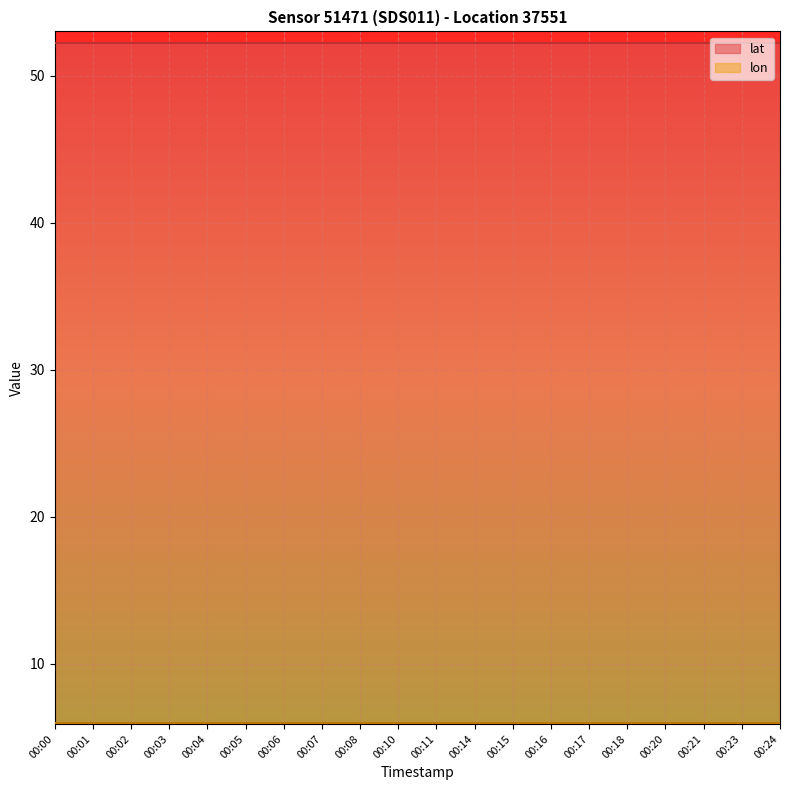

What is the average value of the lat series?

52.2